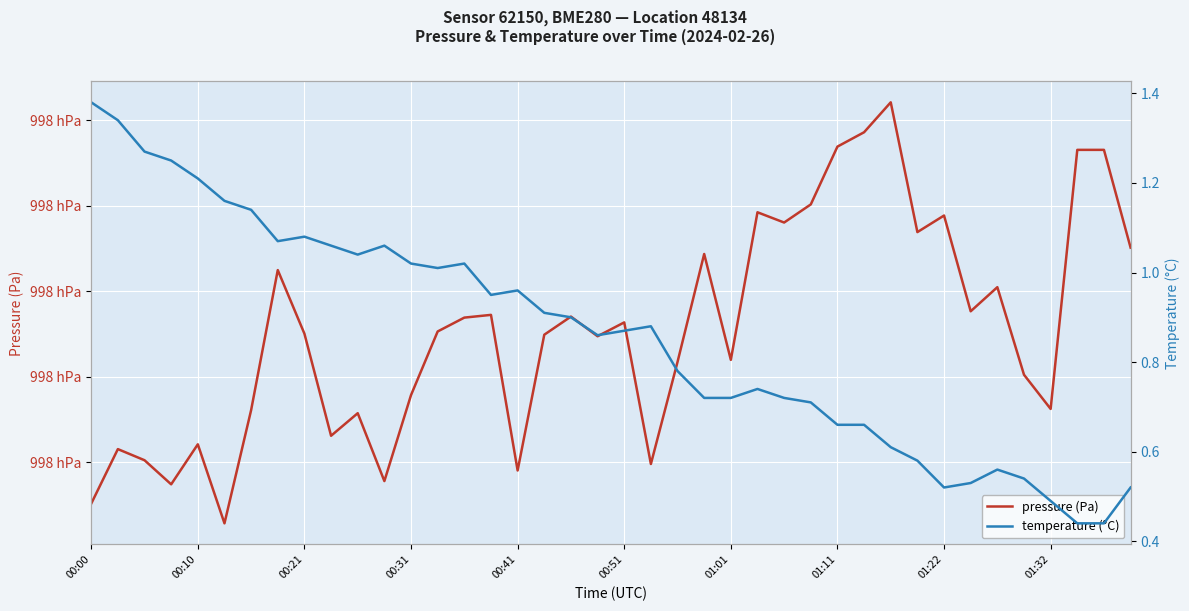

What are all the series names shown in the legend?

pressure (Pa), temperature (°C)